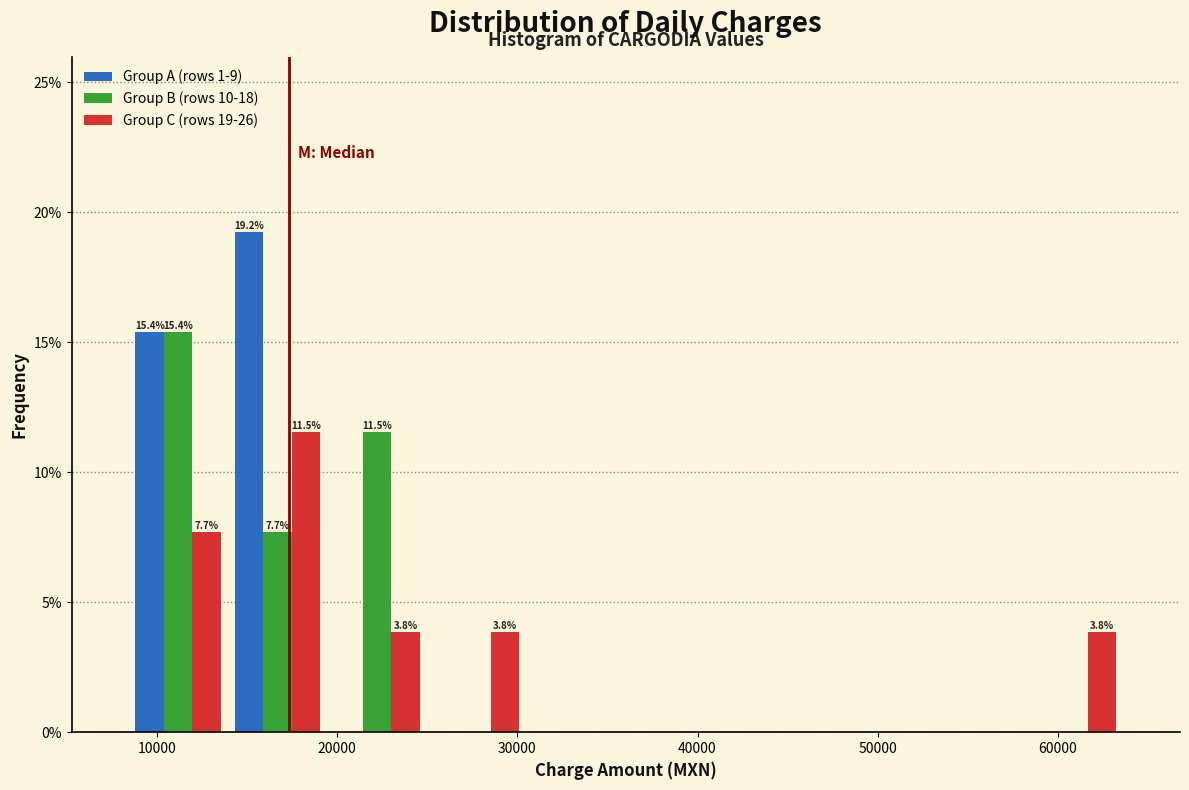

In the Group B (rows 10-18) series, which range on the x-axis has the tallest bar?

8000 to 14000